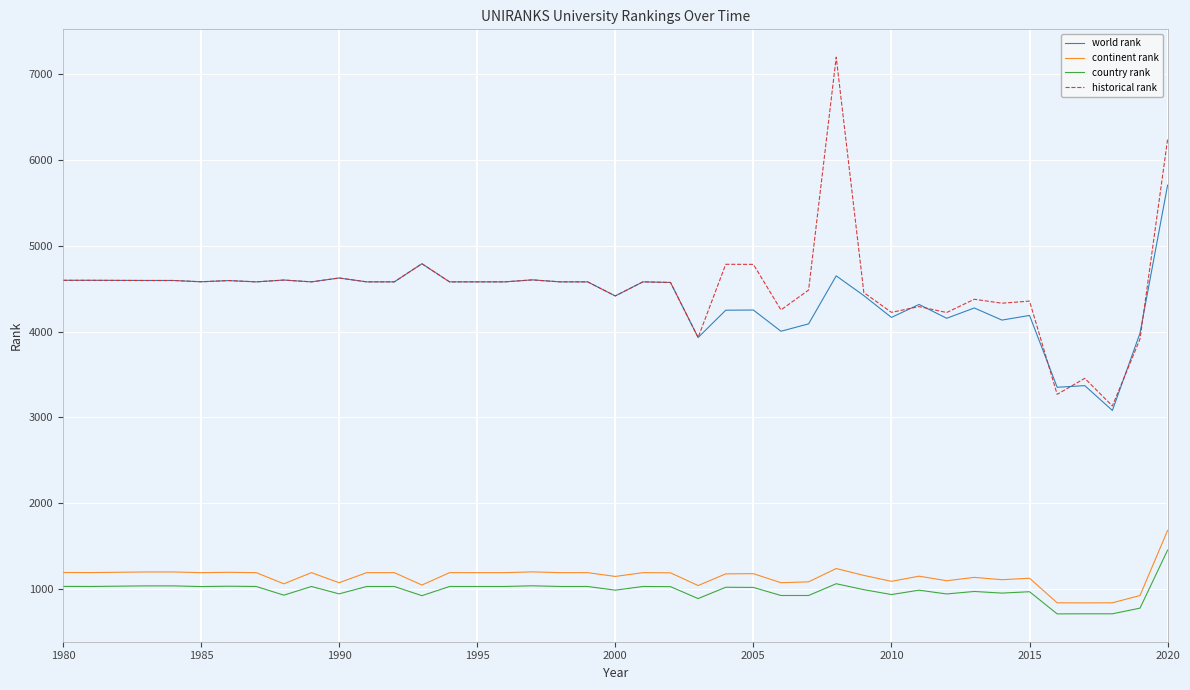

Rank the series by their maximum value, from lowest to highest.

country rank, continent rank, world rank, historical rank